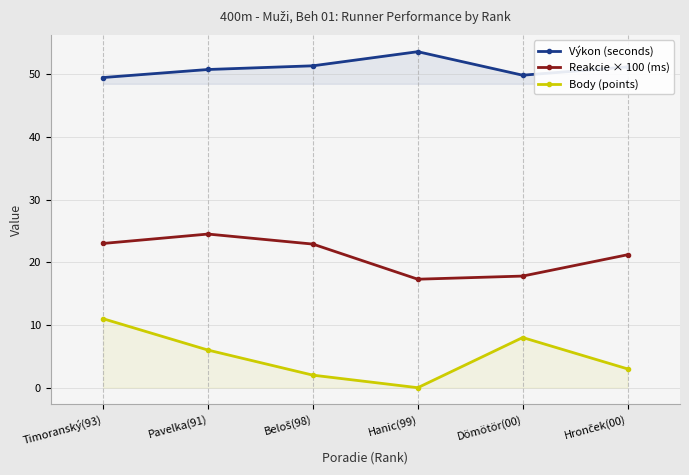

True or false: Body (points) and Reakcie × 100 (ms) intersect in this chart.

False